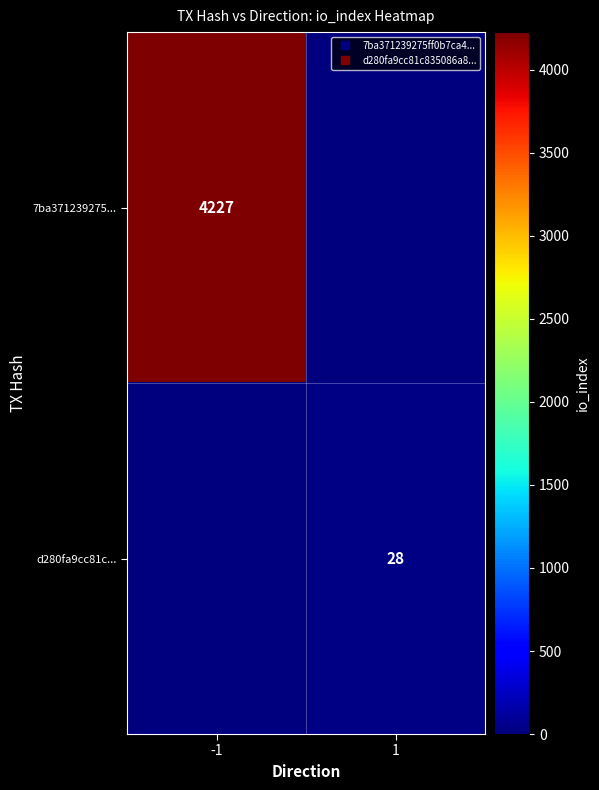

Between -1 and 1, which is larger?

-1